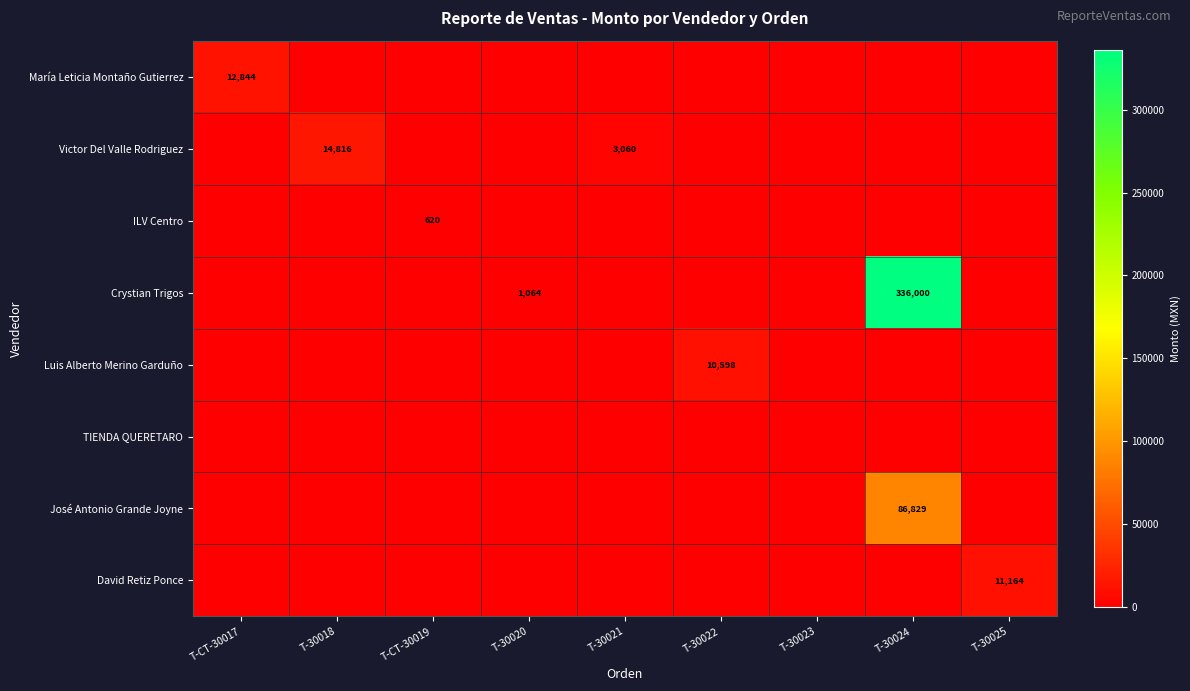

Is it true that Victor Del Valle Rodriguez equals 14816 at T-30018?

True